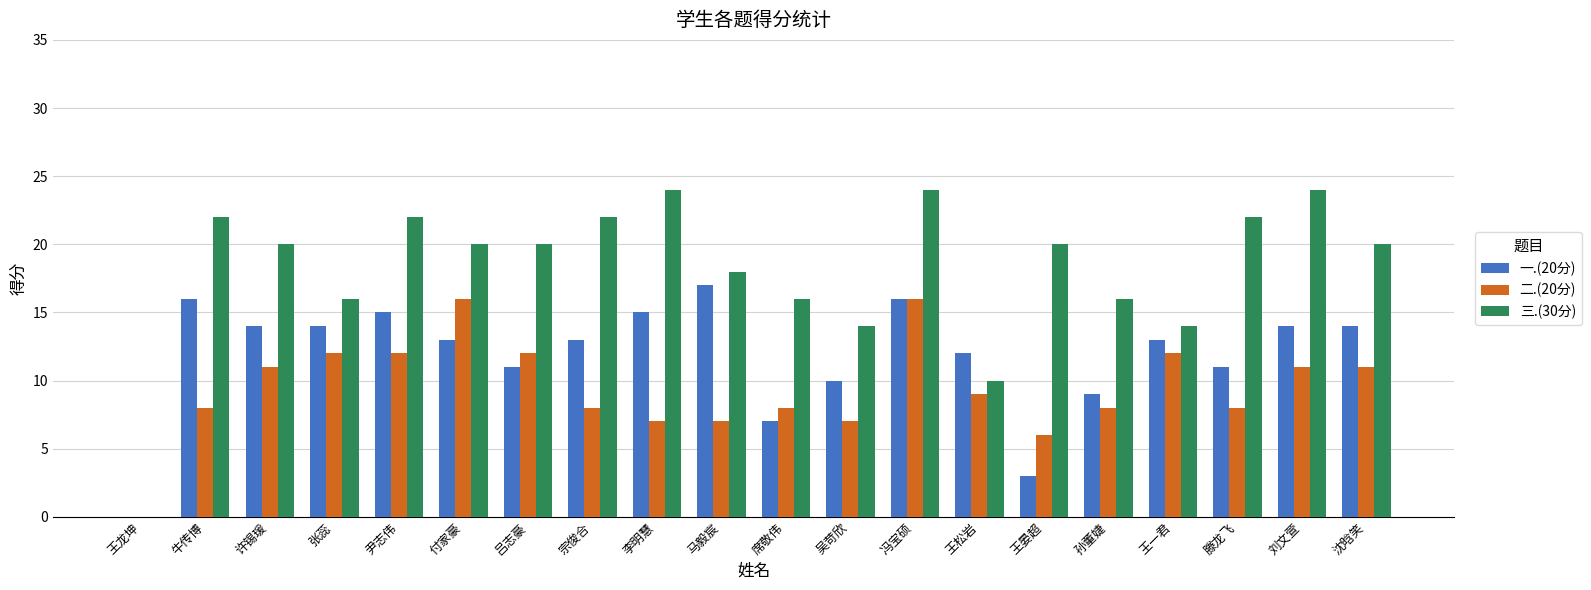

Between 席敬伟 and 沈晗笑, which series saw the biggest shift?

一.(20分)